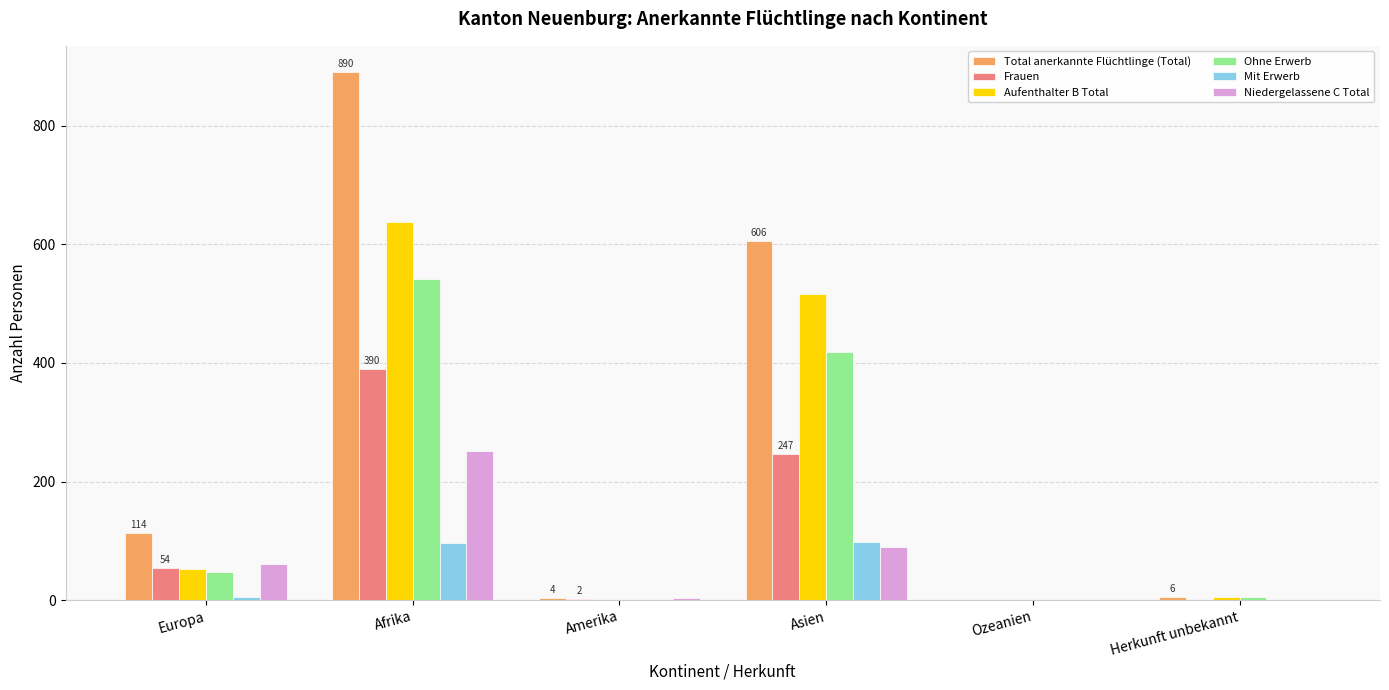

How many distinct data groups are displayed?

6